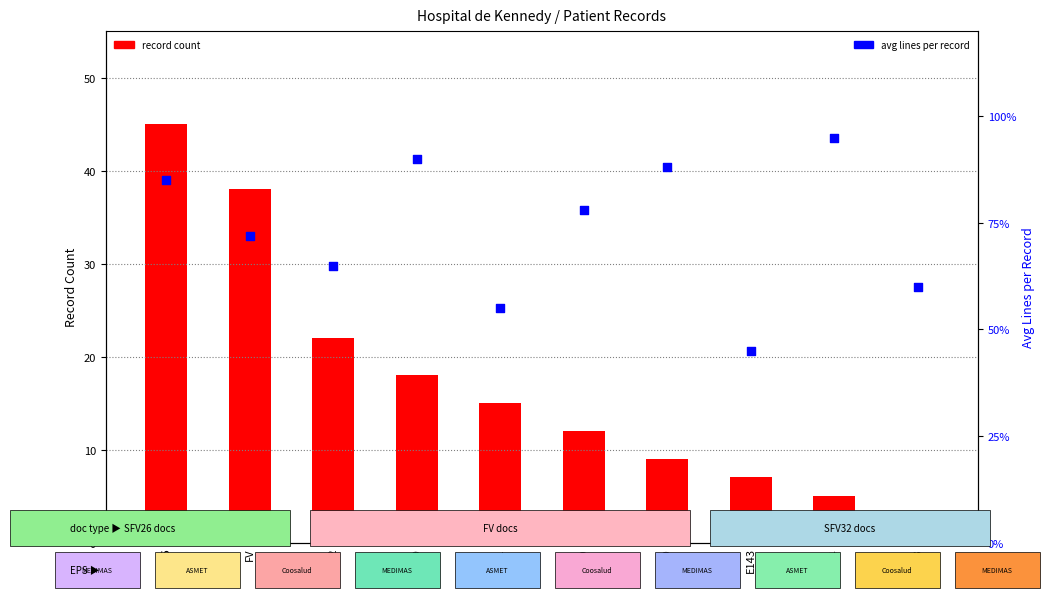

Is the value of record count at H563 greater than the value of avg lines per record at H509?

No